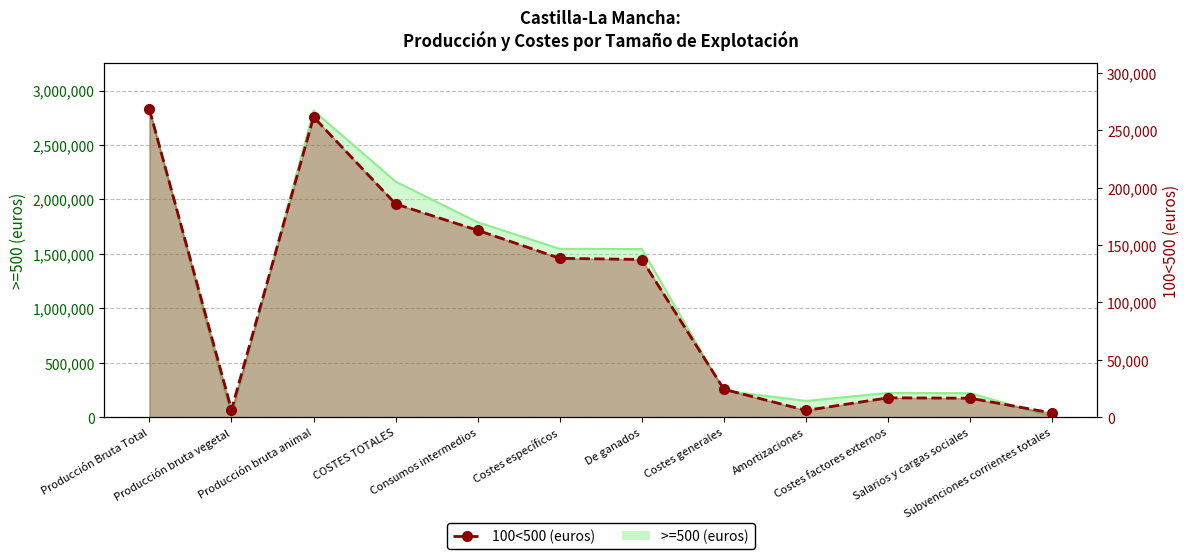

What is the sum of the values at Costes generales and Consumos intermedios?

187257